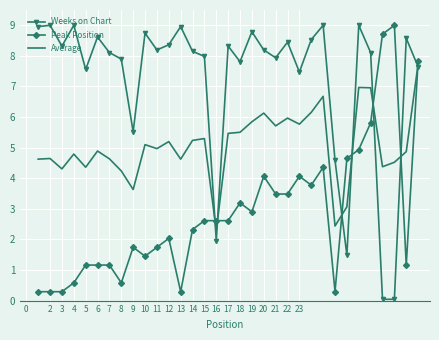

What are all the series names shown in the legend?

Weeks on Chart, Peak Position, Average